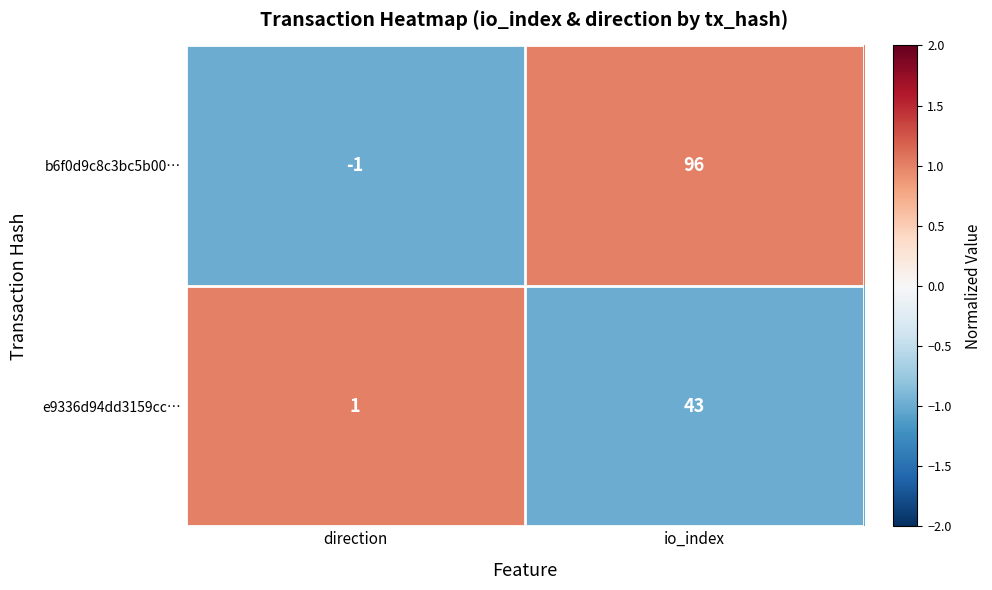

True or false: e9336d94dd3159cc… has a value of 43 at io_index.

True